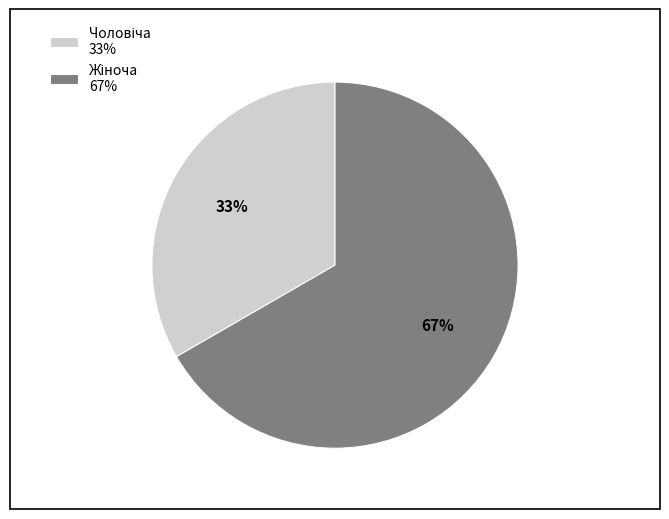

How many slices are in this pie chart?

2